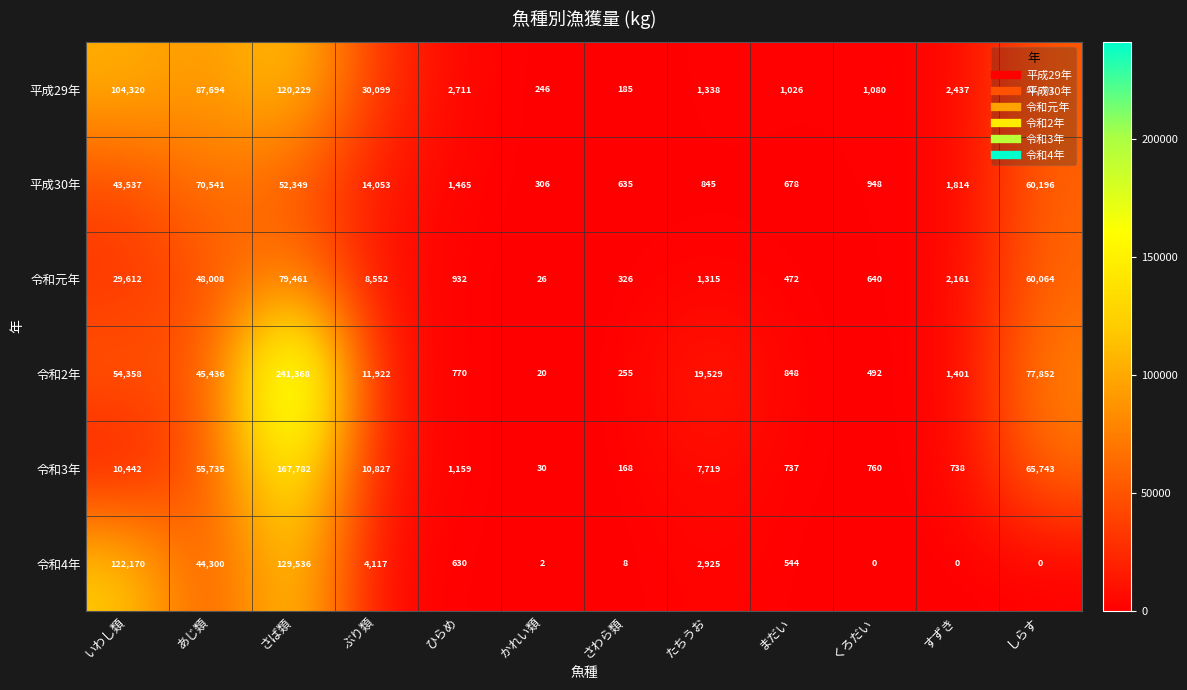

Is the value of 平成29年 at かれい類 greater than the value of 令和3年 at たちうお?

No